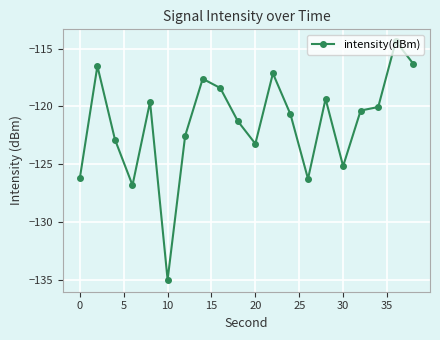

What is the minimum value shown in the chart?

-135.0